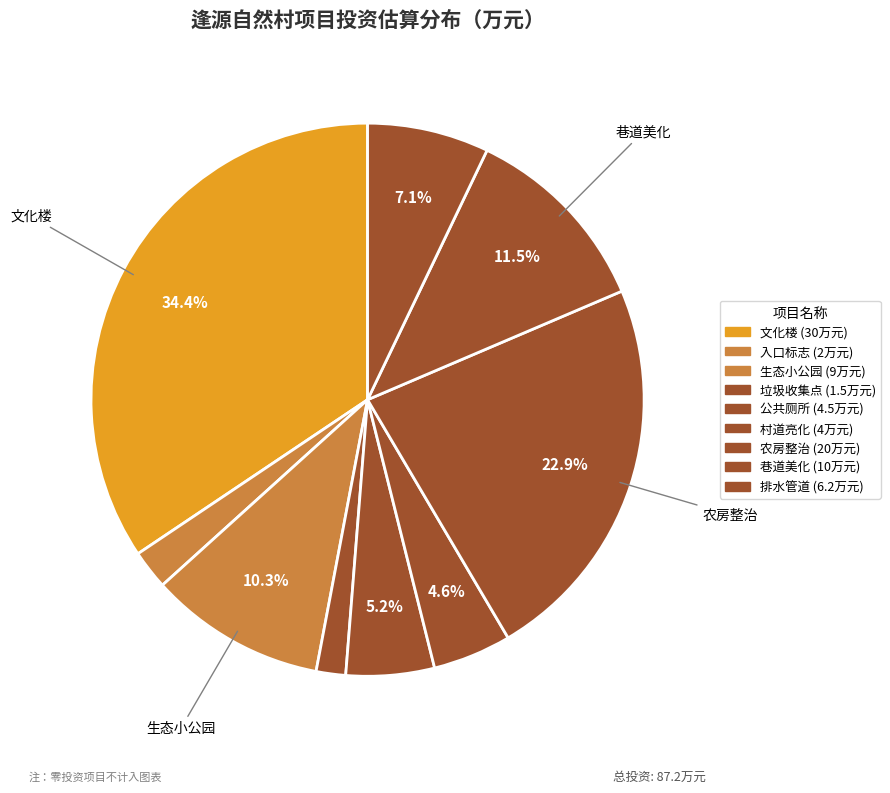

How many slices are in this pie chart?

9